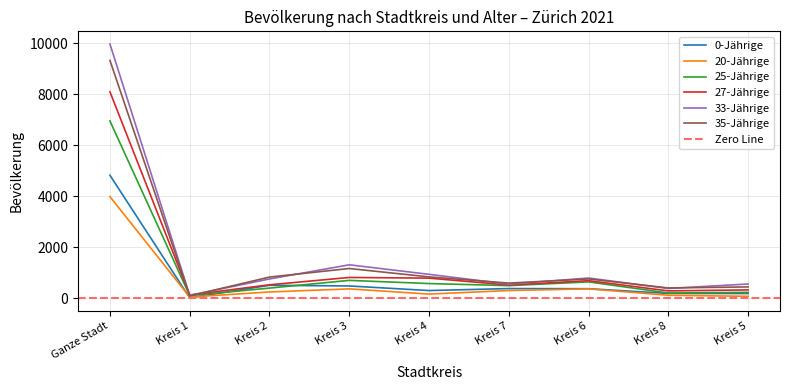

What is the spread (max minus min) of values at Kreis 4?

773